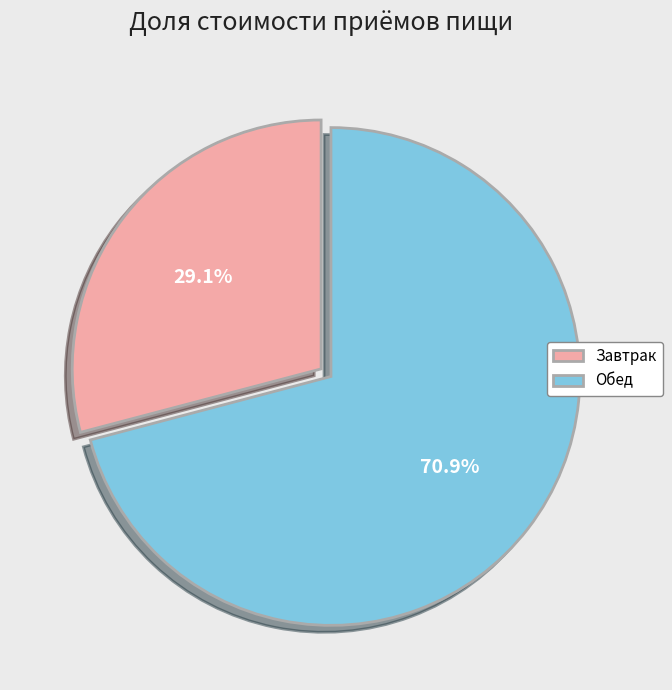

Is there any slice that represents more than half of the pie?

Yes